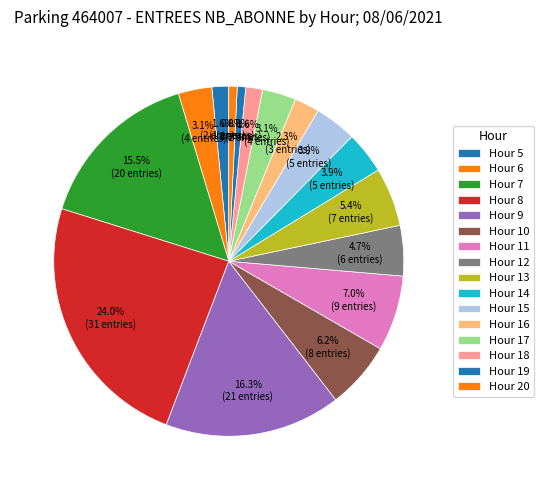

How many slices are in this pie chart?

16